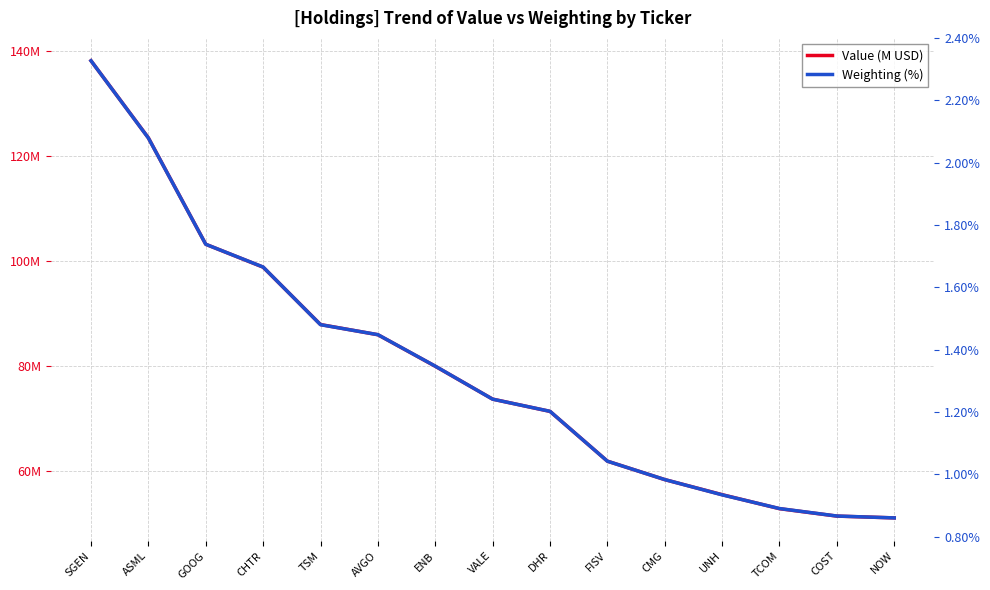

Reading left to right, extract all data points from this chart.

Value (M USD): SGEN=138.2	ASML=123.5	GOOG=103.2	CHTR=98.9	TSM=87.9	AVGO=86.0	ENB=80.0	VALE=73.7	DHR=71.4	FISV=61.9	CMG=58.4	UNH=55.5	TCOM=52.8	COST=51.4	NOW=51.1
Weighting (%): SGEN=2.3	ASML=2.1	GOOG=1.7	CHTR=1.7	TSM=1.5	AVGO=1.4	ENB=1.3	VALE=1.2	DHR=1.2	FISV=1.0	CMG=1.0	UNH=0.9	TCOM=0.9	COST=0.9	NOW=0.9